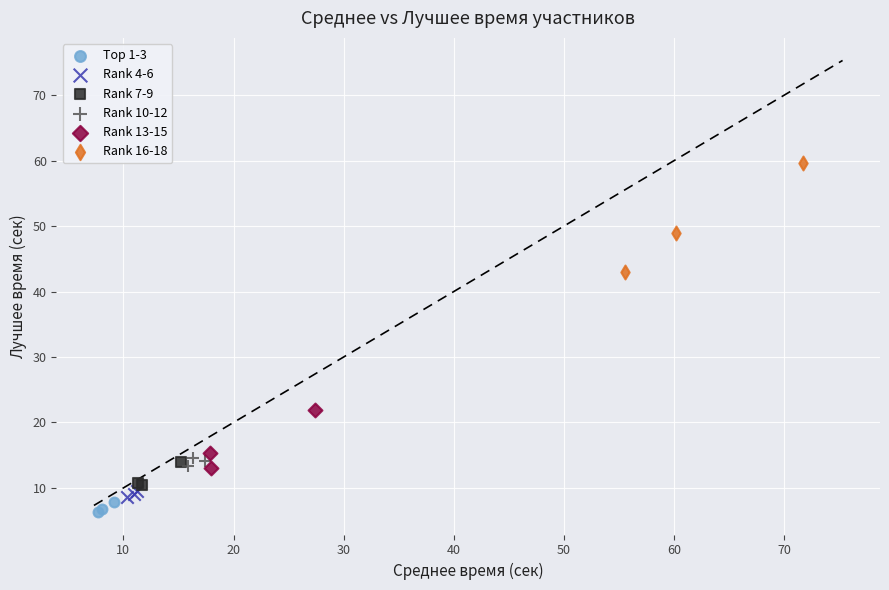

What are all the series names shown in the legend?

Top 1-3, Rank 4-6, Rank 7-9, Rank 10-12, Rank 13-15, Rank 16-18